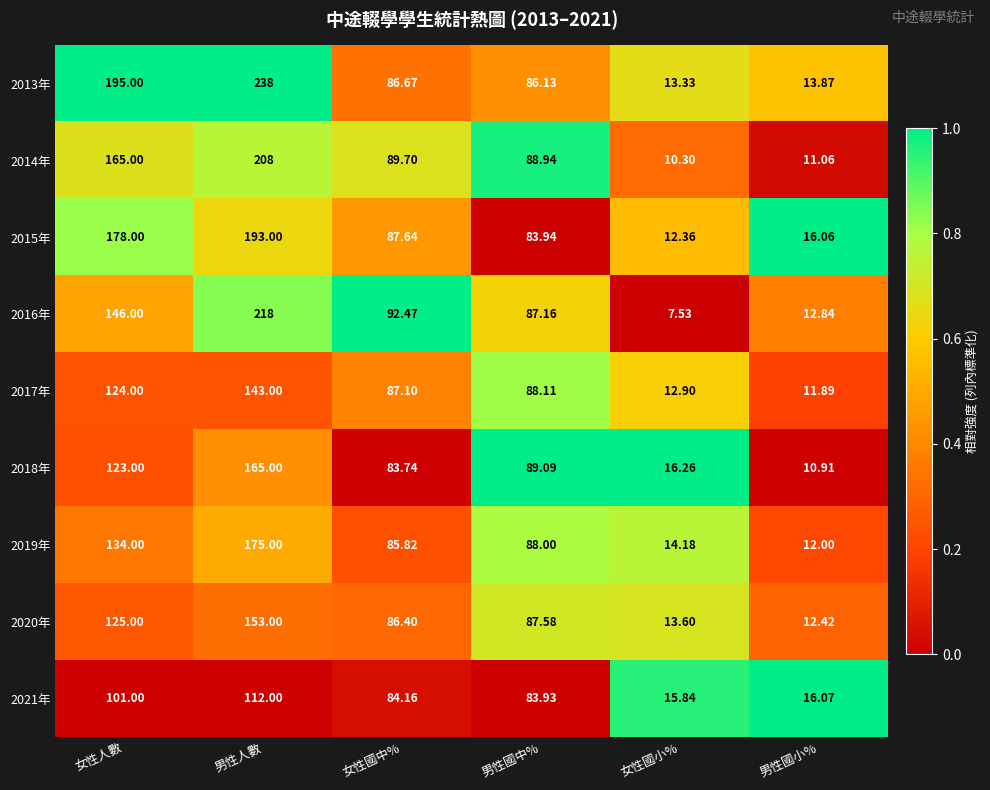

How many series are shown in this chart?

9